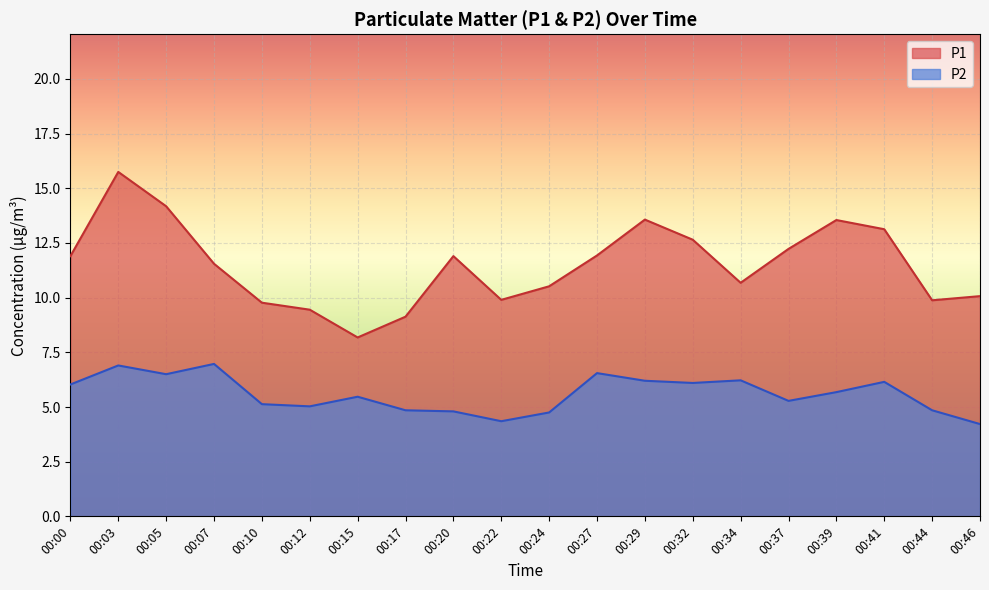

How many distinct data groups are displayed?

2